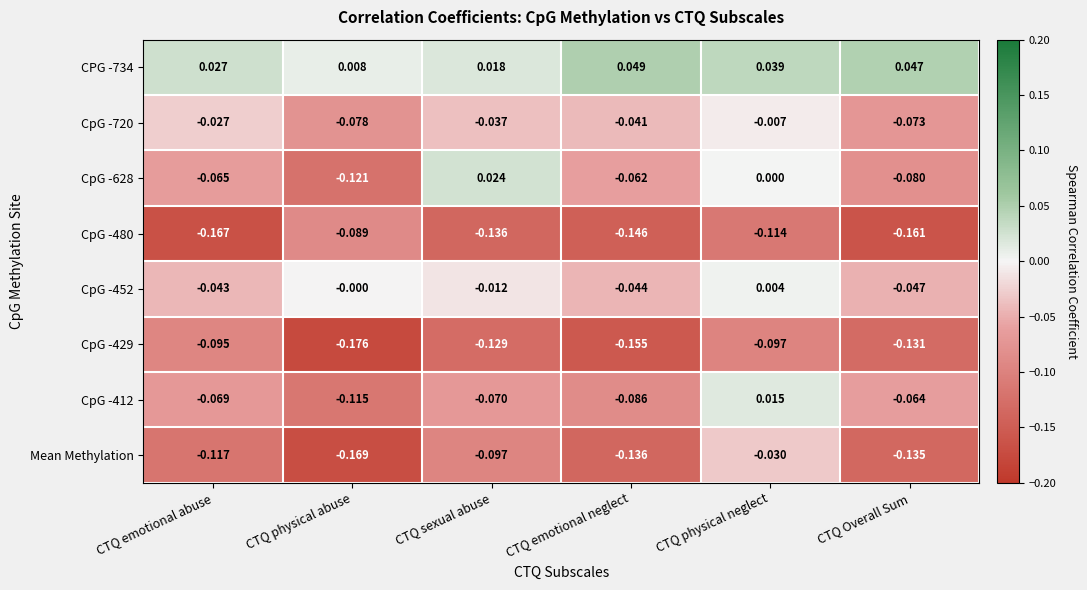

List the labels in order of CpG -480 value, smallest first.

CTQ emotional abuse, CTQ Overall Sum, CTQ emotional neglect, CTQ sexual abuse, CTQ physical neglect, CTQ physical abuse